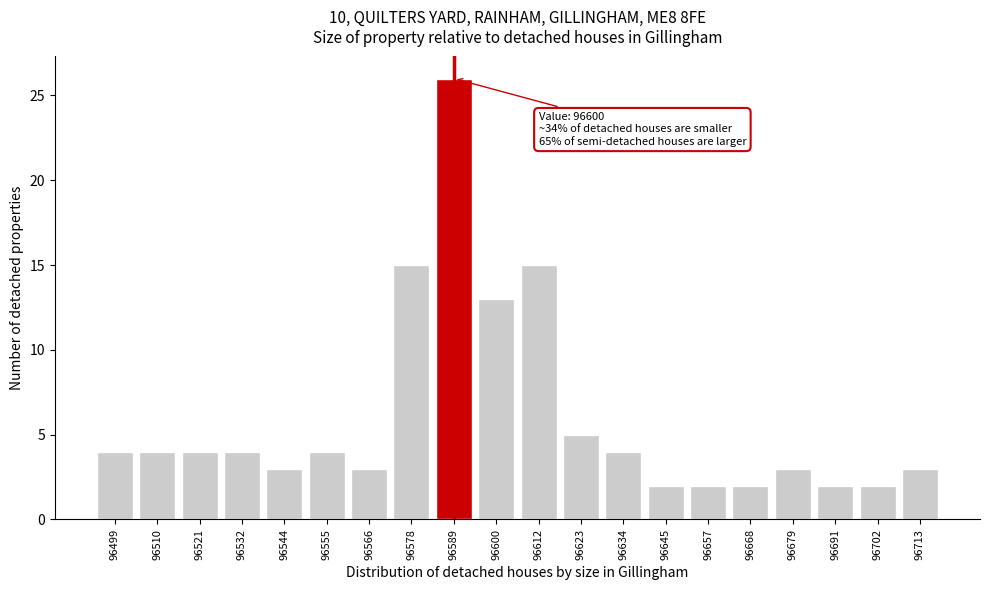

Reading left to right, extract all data points from this chart.

96499=4	96510=4	96521=4	96532=4	96544=3	96555=4	96566=3	96578=15	96589=26	96600=13	96612=15	96623=5	96634=4	96645=2	96657=2	96668=2	96679=3	96691=2	96702=2	96713=3